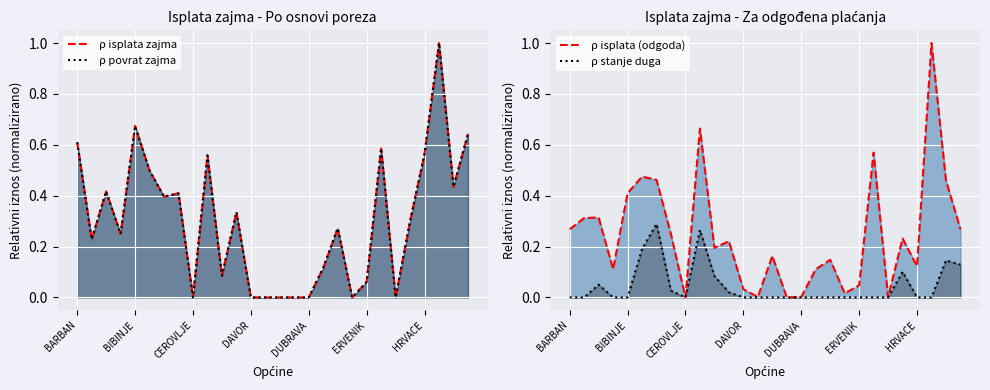

List the series in order of their peak value, lowest first.

Stanje duga (sveukupno), Ukupno isplata zajma (poreza), Ukupno povrat zajma (poreza), Ukupno isplata zajma (odgoda)